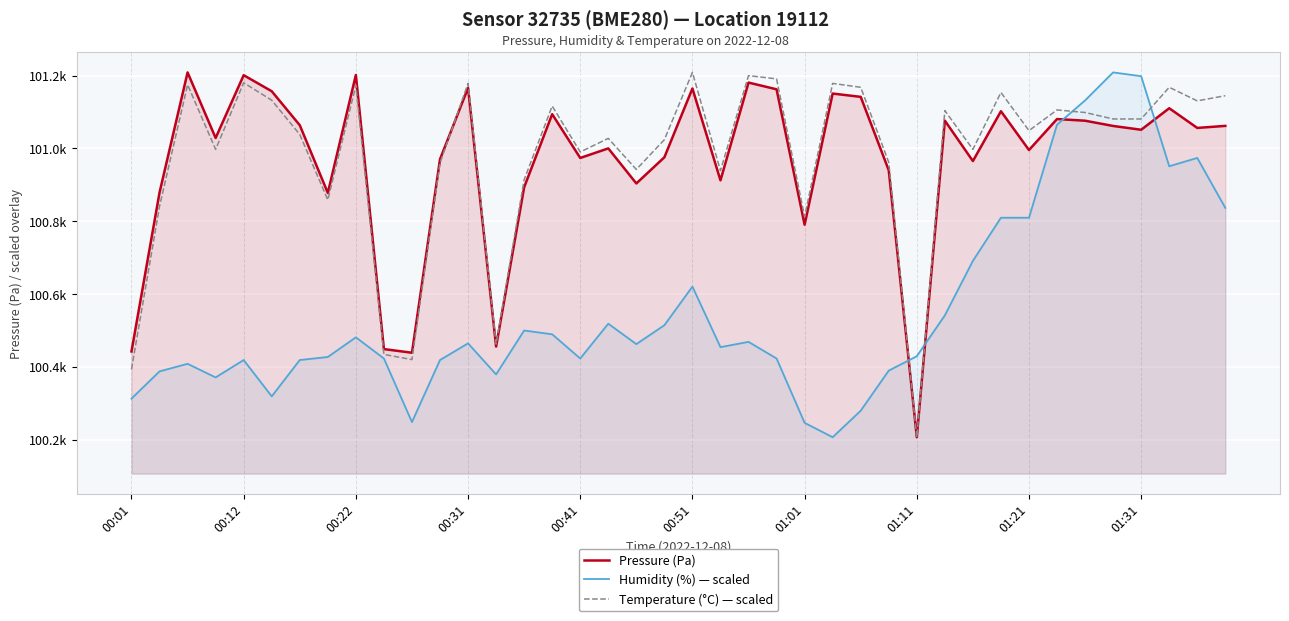

In Temperature (°C) — scaled, how many points are lower than both neighbors (excluding endpoints)?

12